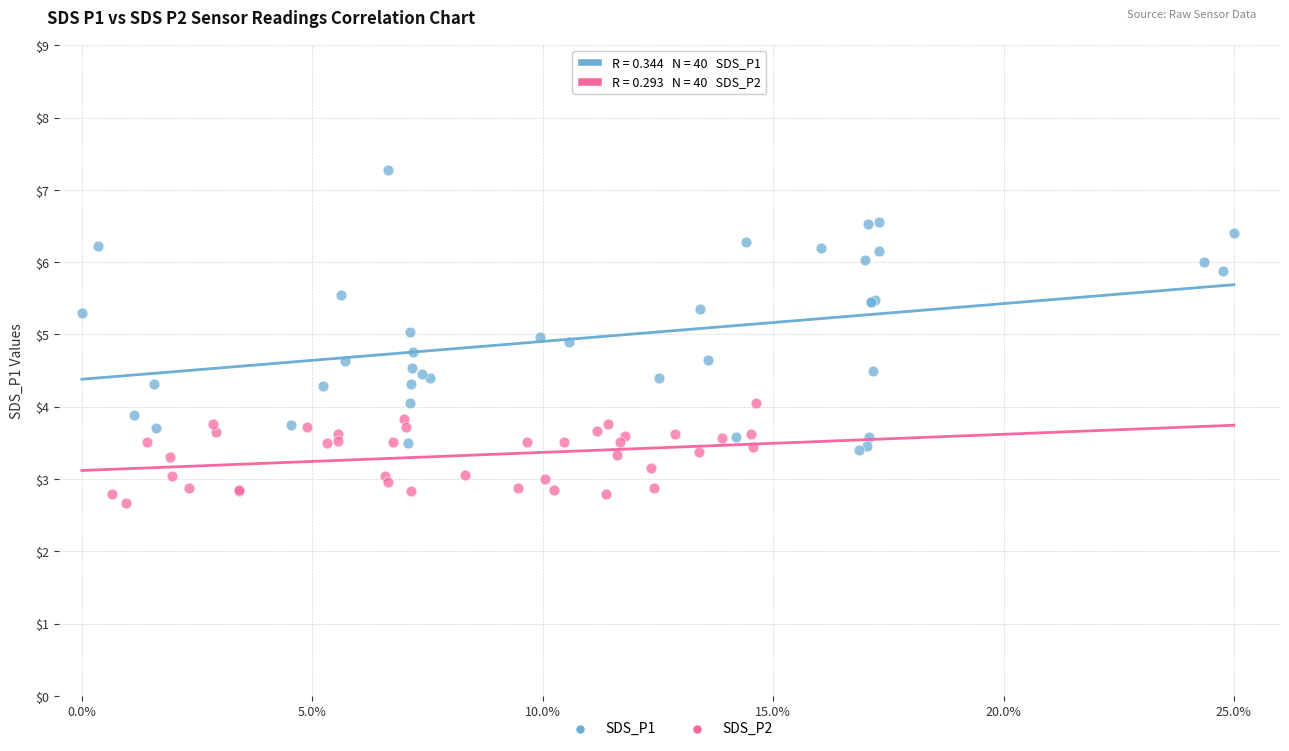

Which series has the largest Y range (max minus min)?

SDS_P1